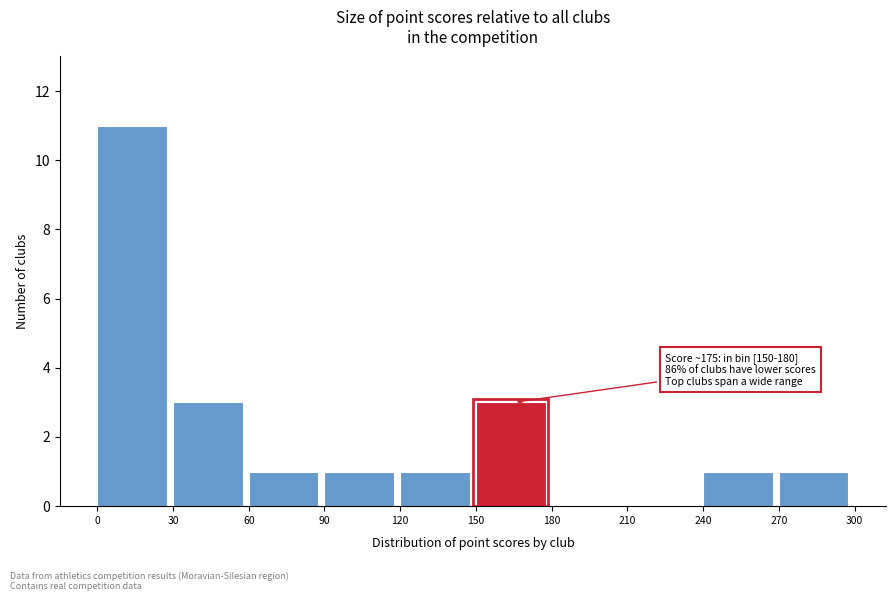

Over which range of the x-axis is the bar tallest?

0 to 30